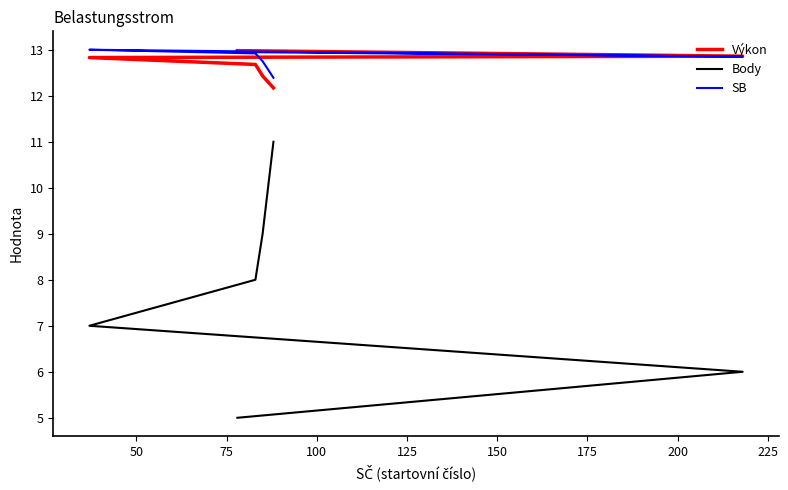

Reading left to right, extract all data points from this chart.

Výkon: 12.2	12.4	12.7	12.8	12.9	13.0
Body: 11.0	9.0	8.0	7.0	6.0	5.0
SB: 12.4	12.8	12.9	13.0	12.8	12.9